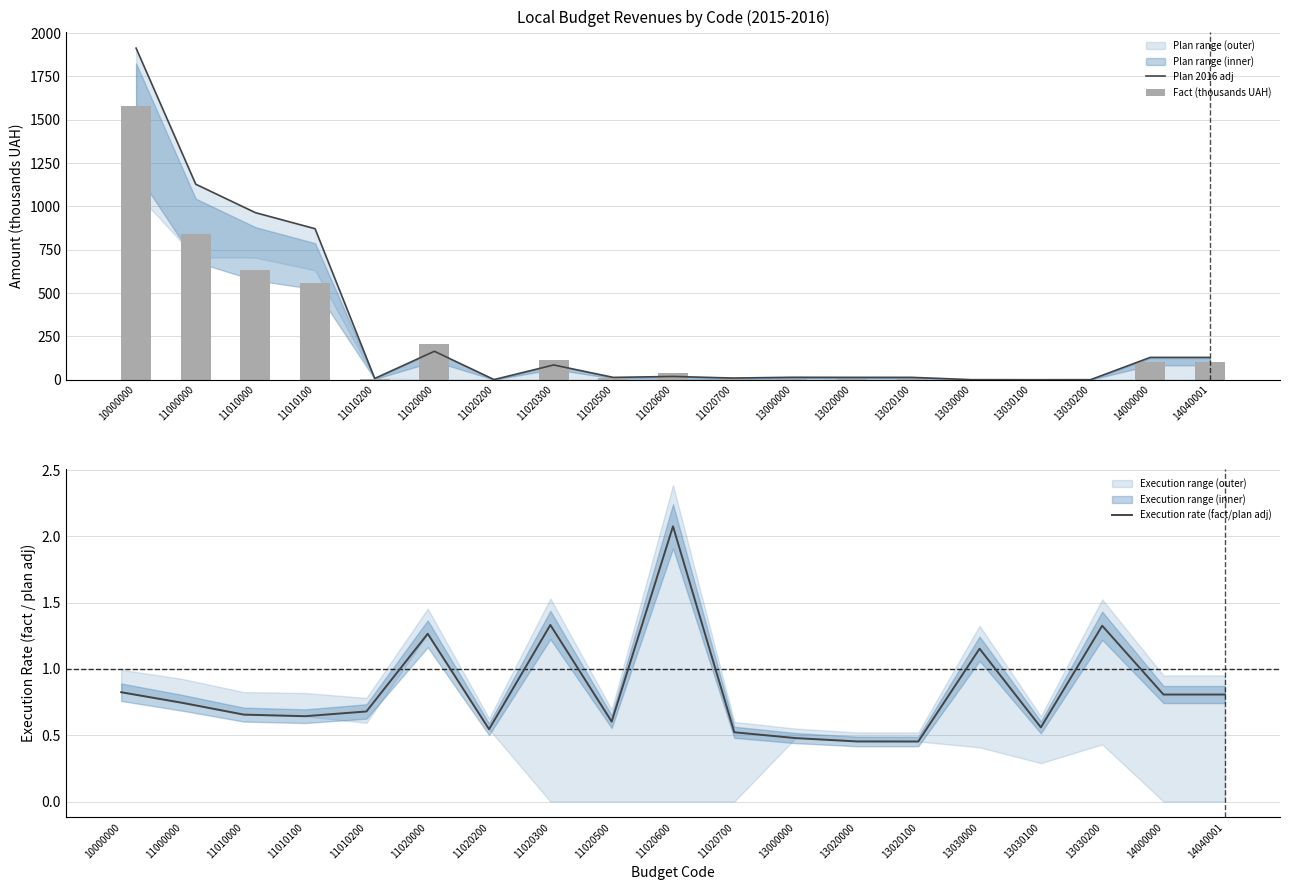

At how many categories does at least one series exceed 1215?

1